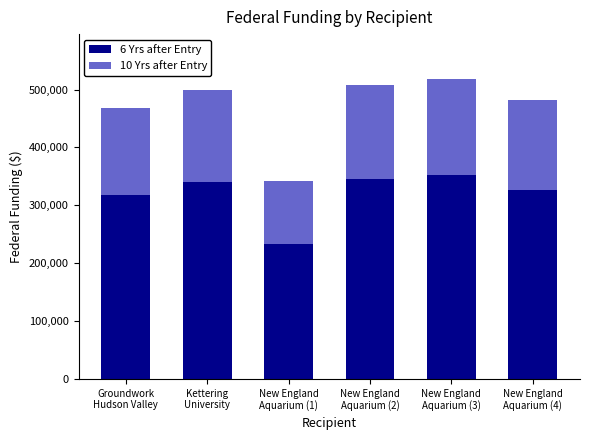

What is the lowest value of the 6 Yrs after Entry series?

232717.8